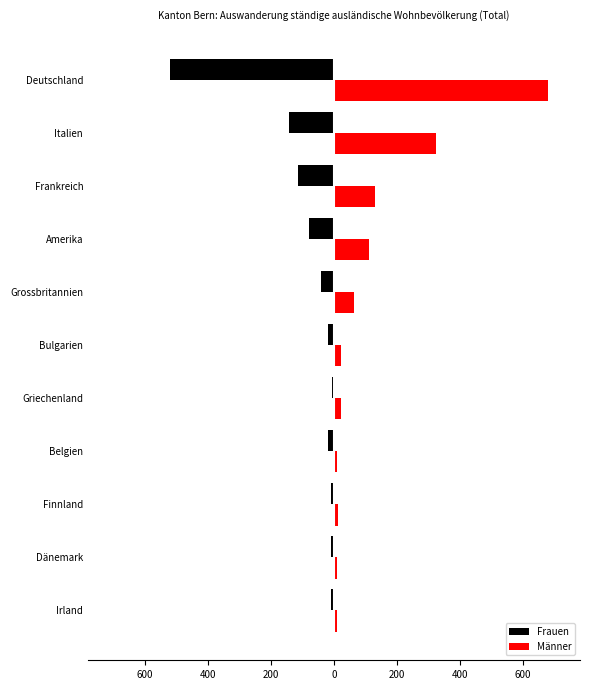

Which series has the largest total across all categories?

Männer